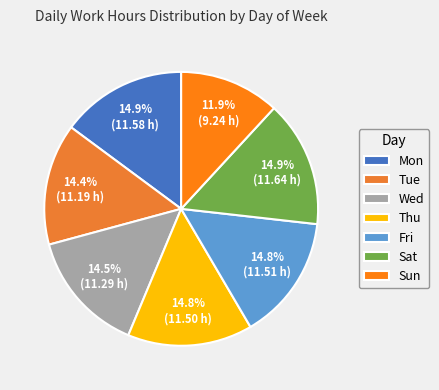

What percentage is NOT represented by Thu?

85.2%